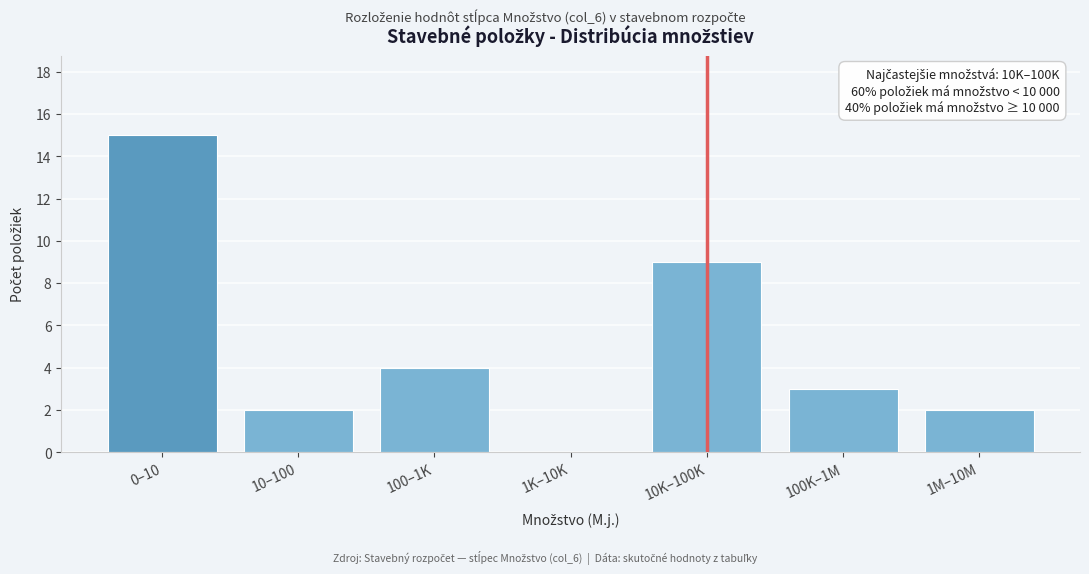

Reading left to right, list all the values displayed in this chart.

0–10=15	10–100=2	100–1K=4	1K–10K=0	10K–100K=9	100K–1M=3	1M–10M=2